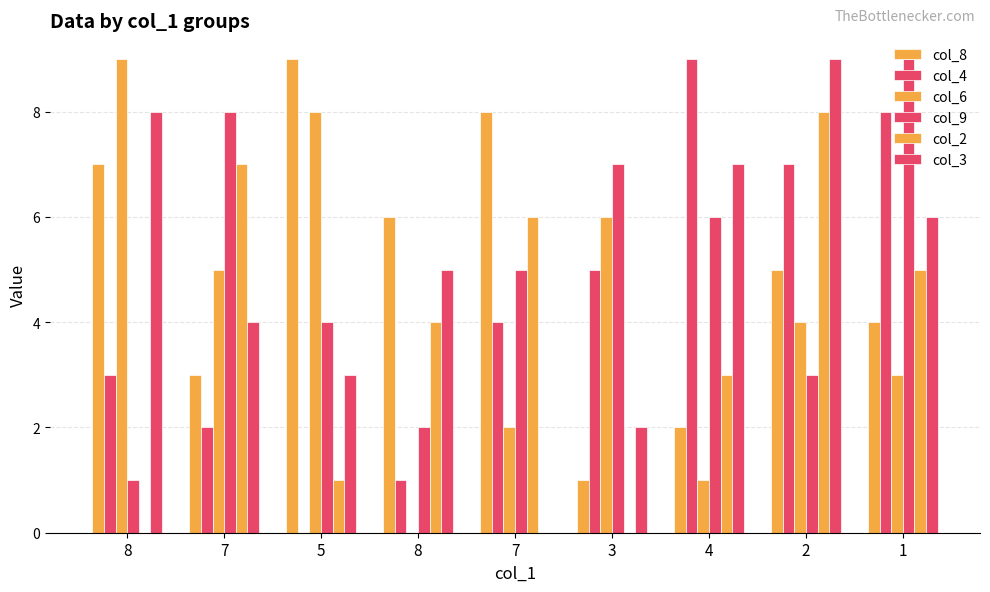

Count the number of data series in this chart.

6